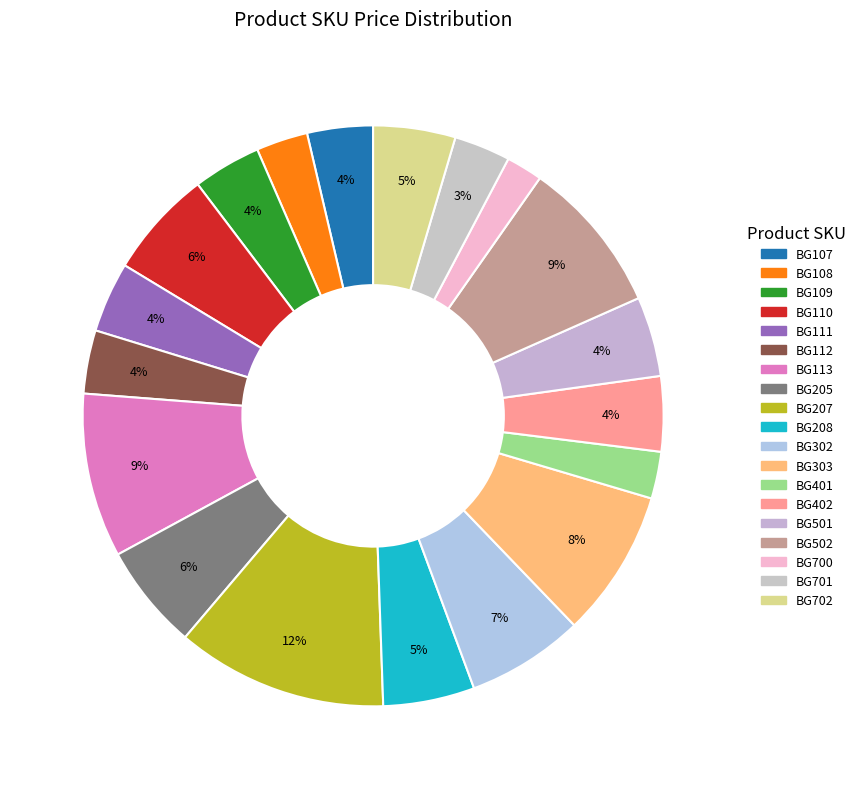

Do BG501 and BG113 together represent more than half of the pie?

No